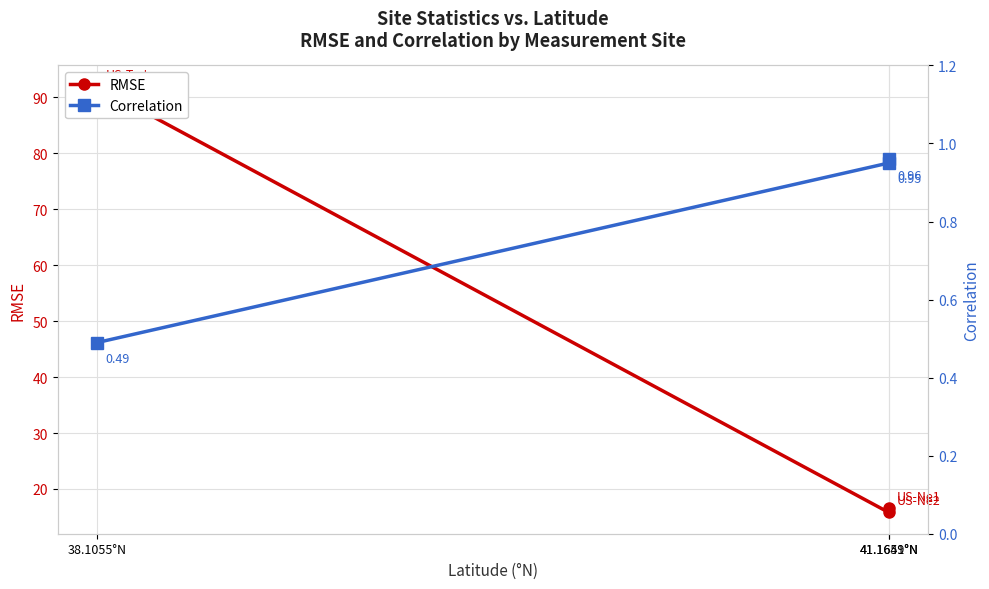

What is the label of the 2nd point from the left?

41.1649°N